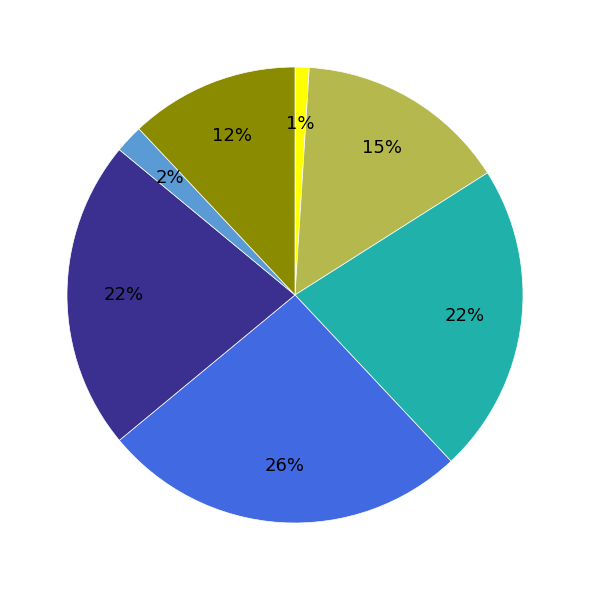

To the nearest percent, what is the average slice percentage?

14%